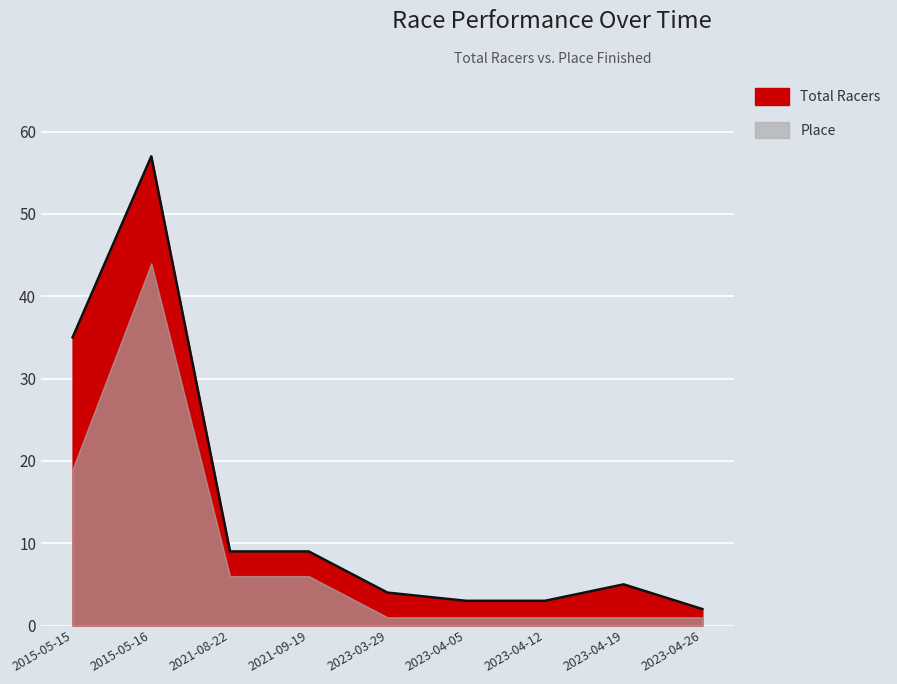

What is the ratio of the value at 2023-03-29 to the value at 2023-04-19?

0.8